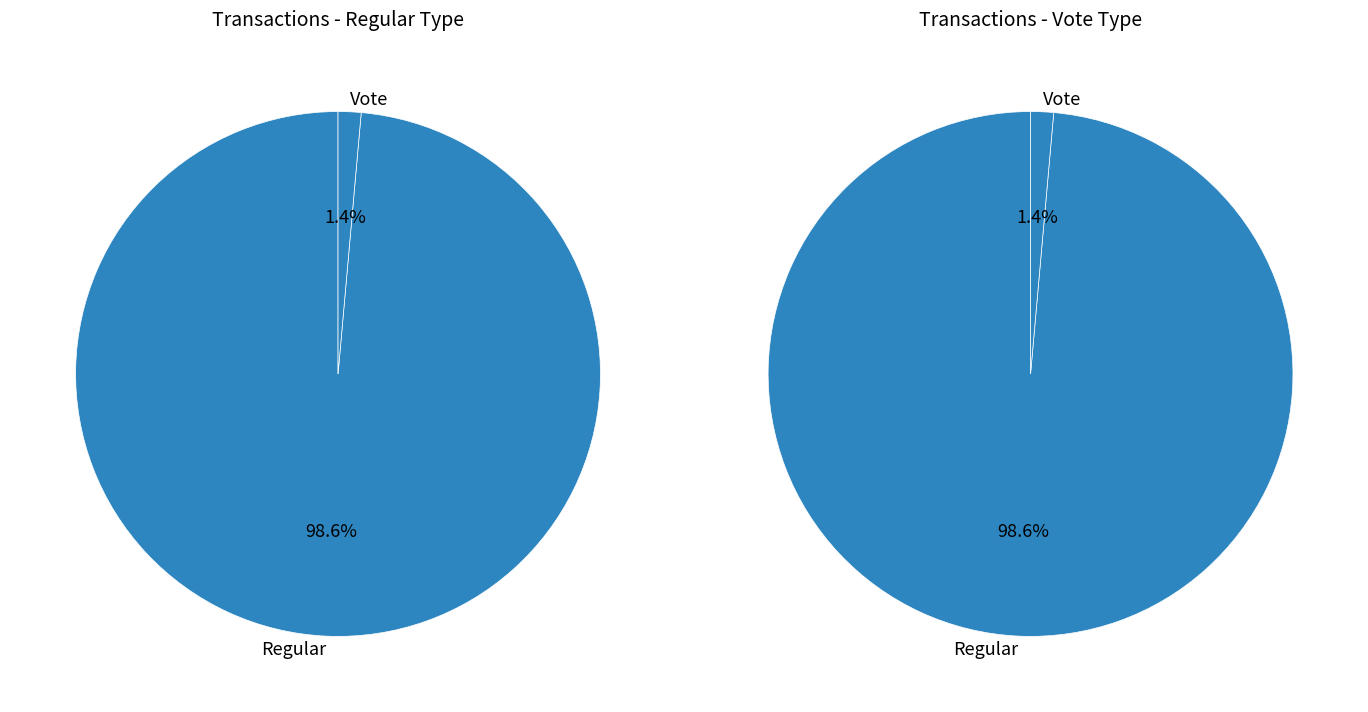

To the nearest percent, what is the average slice percentage?

50%